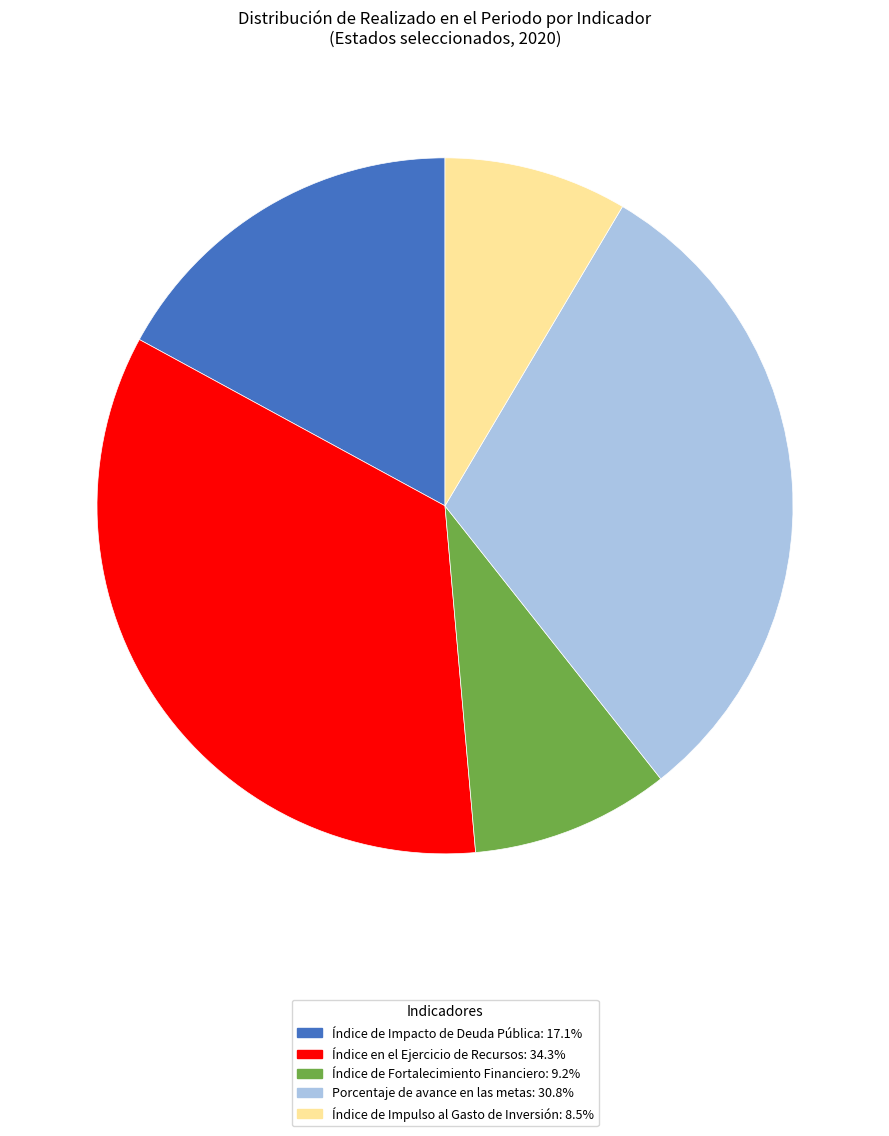

How many segments does this pie chart have?

5